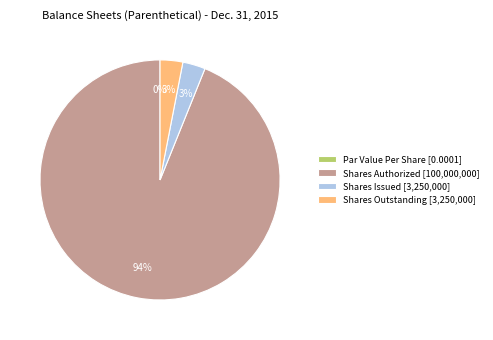

Is it true that Common Stock, Shares, Issued is 3% of the pie?

True